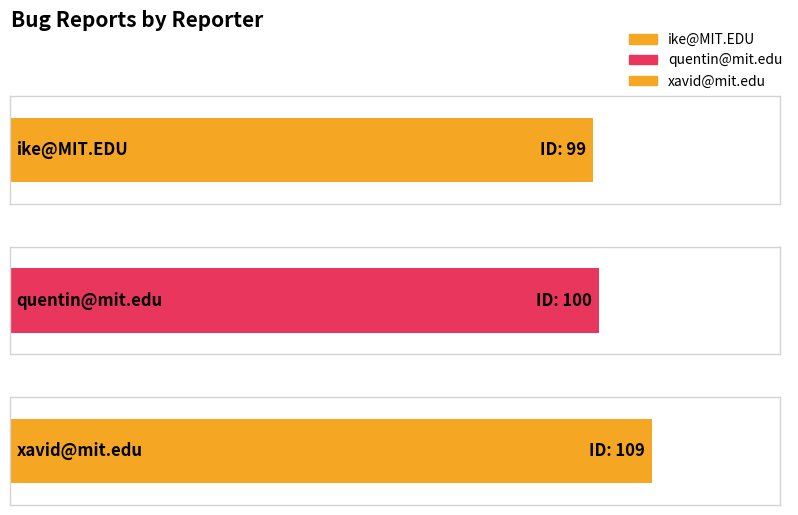

What is the sum of all values?

308